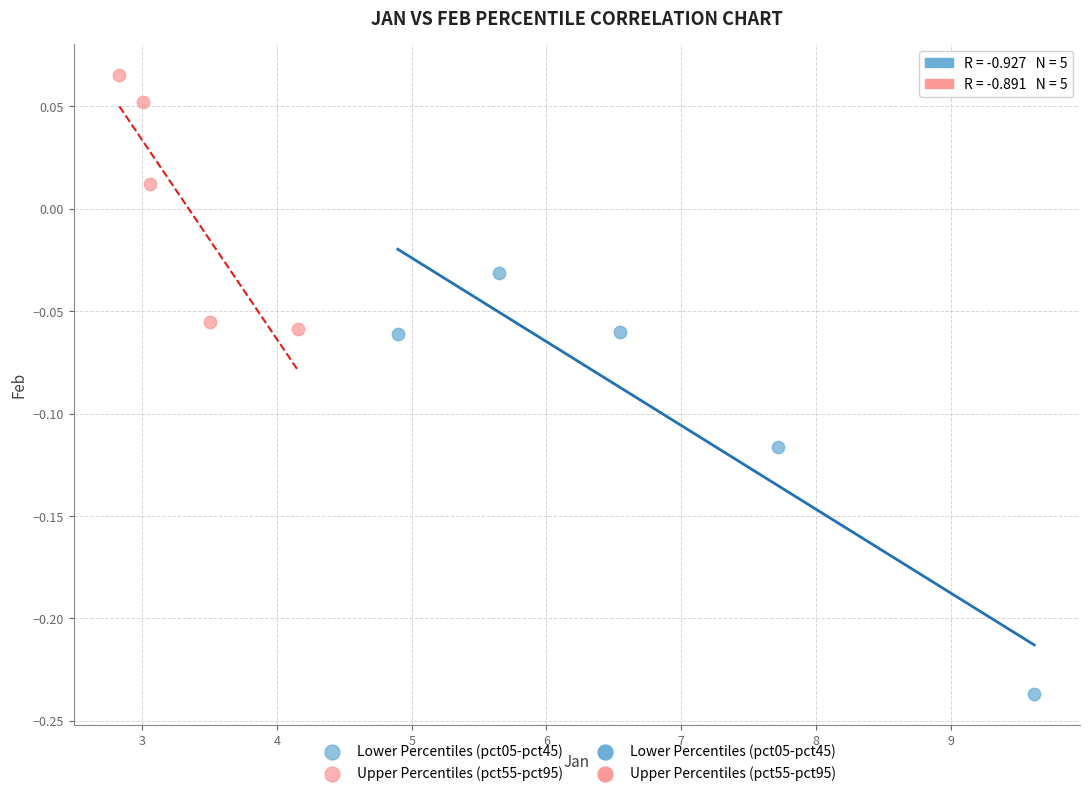

Which series reaches the maximum Y coordinate?

Upper Percentiles (pct55-pct95)